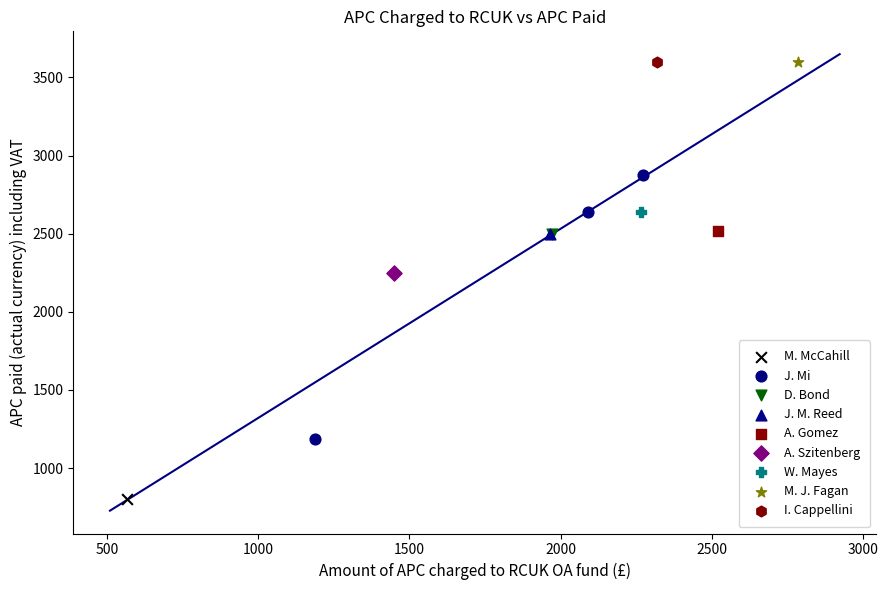

What are all the series names shown in the legend?

M. McCahill, J. Mi, D. Bond, J. M. Reed, A. Gomez, A. Szitenberg, W. Mayes, M. J. Fagan, I. Cappellini